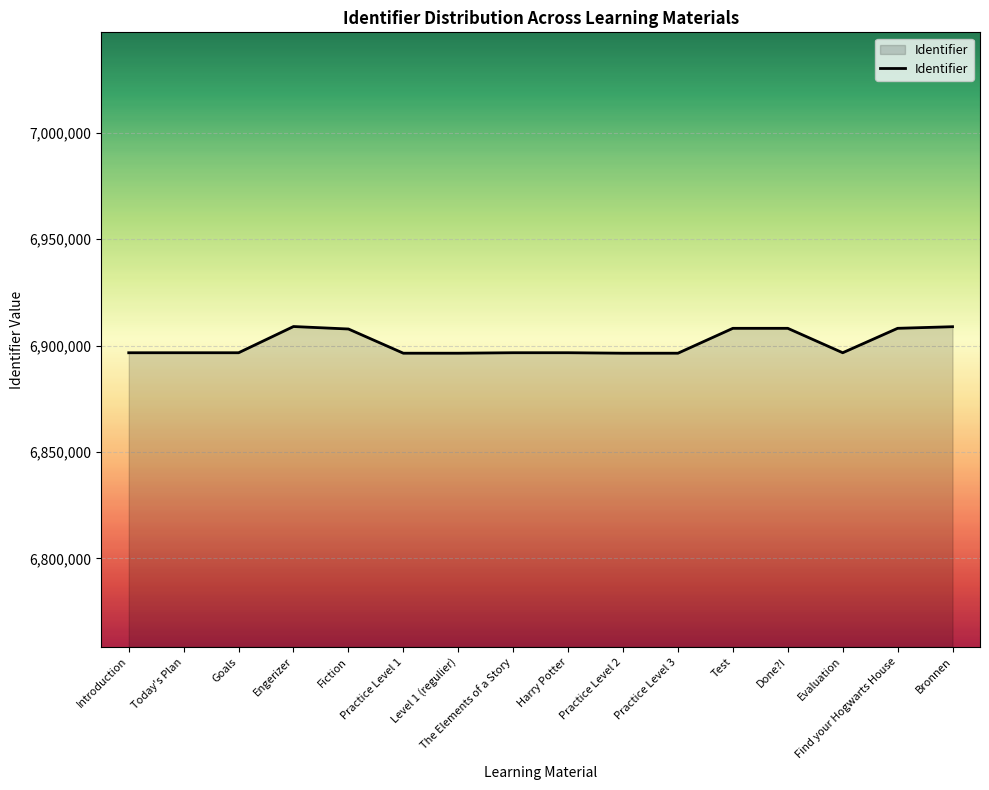

What is the greatest value displayed?

6908944